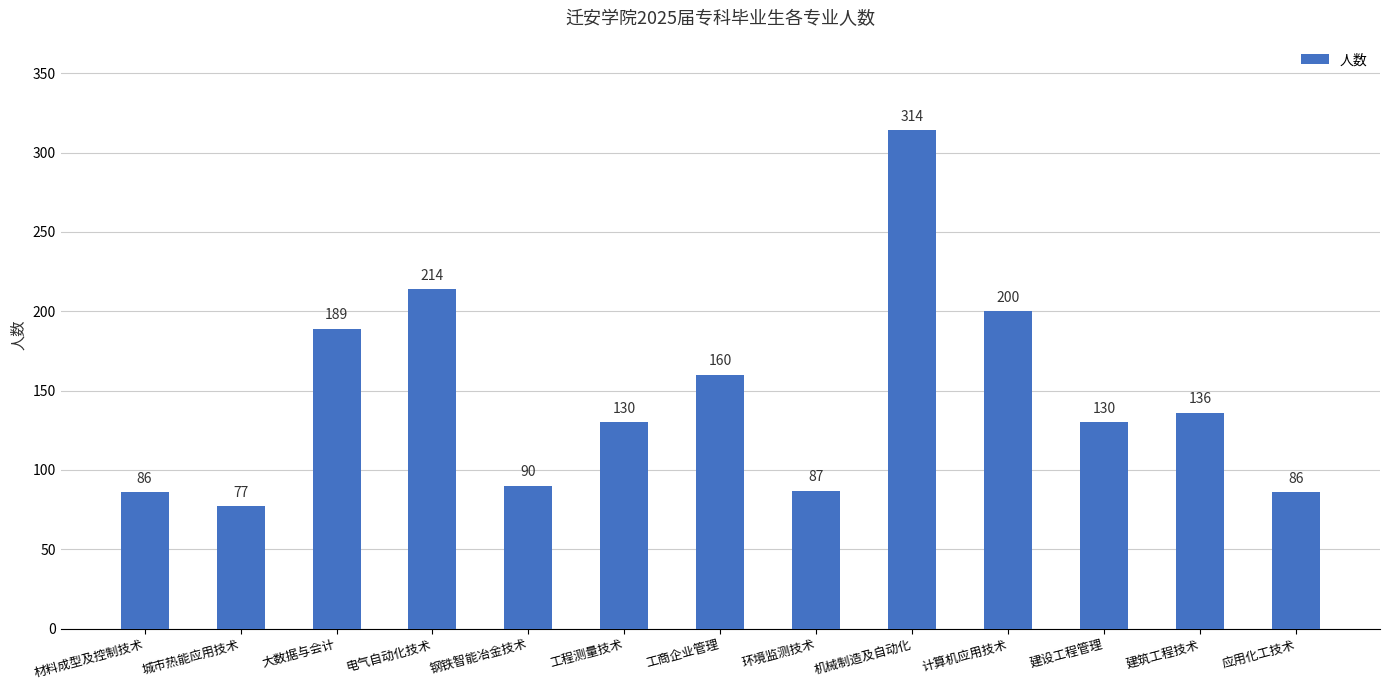

The value at 机械制造及自动化 is 207. True or false?

False